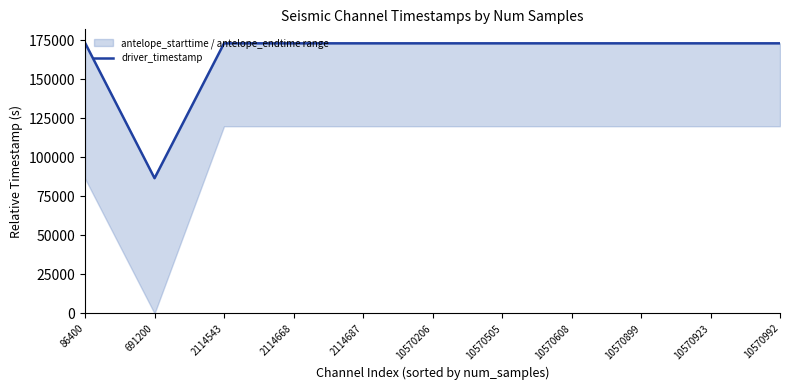

Reading left to right, what are all the values shown in this chart?

86400=173354.6	691200=86654.6	2114543=173056.1	2114668=173056.2	2114687=173056.1	10570206=173055.6	10570505=173055.7	10570608=173055.9	10570899=173056.0	10570923=173055.4	10570992=173055.2